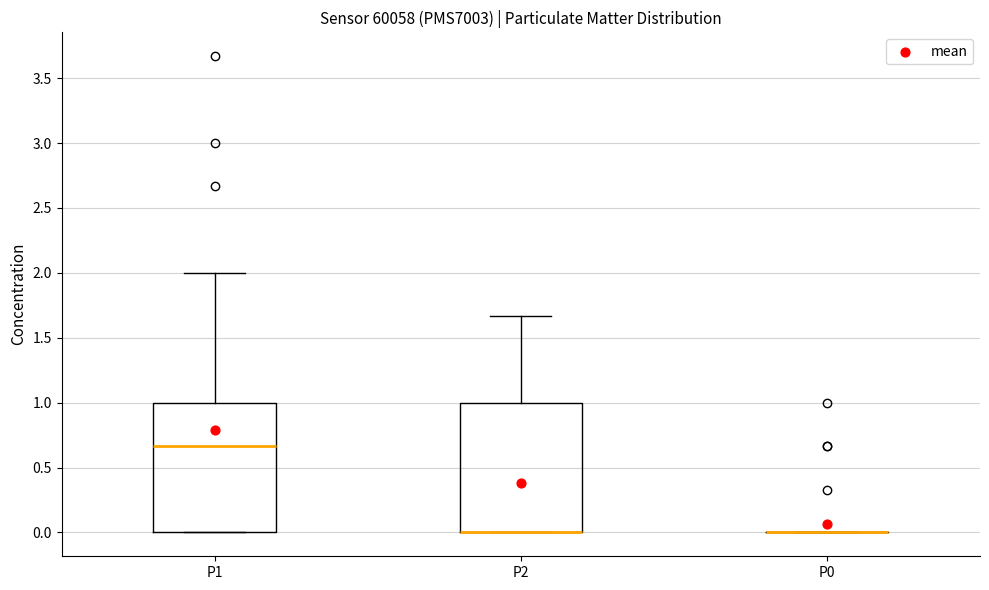

Reading left to right, transcribe this box plot: for each box, give where its median line is, the range the box spans, and where its two whiskers end, as read against the y-axis. The values are not printed on the chart, so give them approximately, as read against the axis.

P1: median 0.65, box 0.00 to 1.00, whiskers 0.00 to 2.00
P2: median 0.00 (drawn on the box's lower edge), box 0.00 to 1.00, whiskers 0.00 to 1.65
P0: box collapsed to a line at 0.00, whiskers 0.00 to 0.00